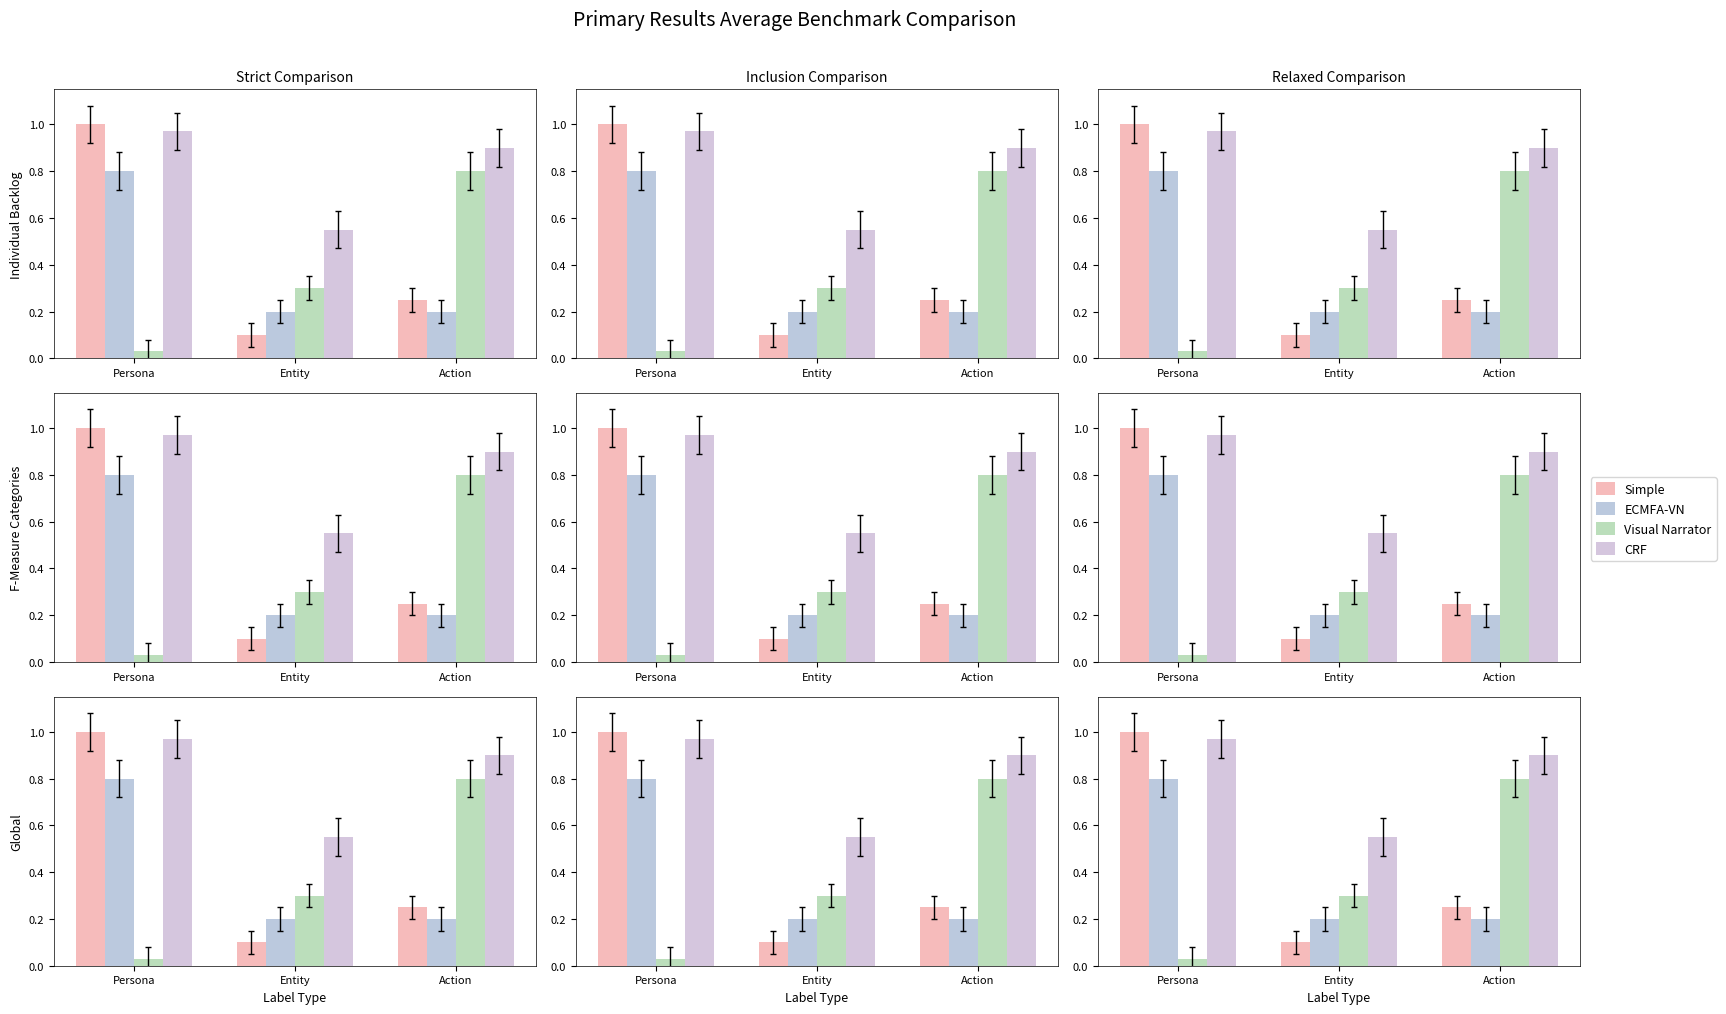

Count the number of data series in this chart.

4